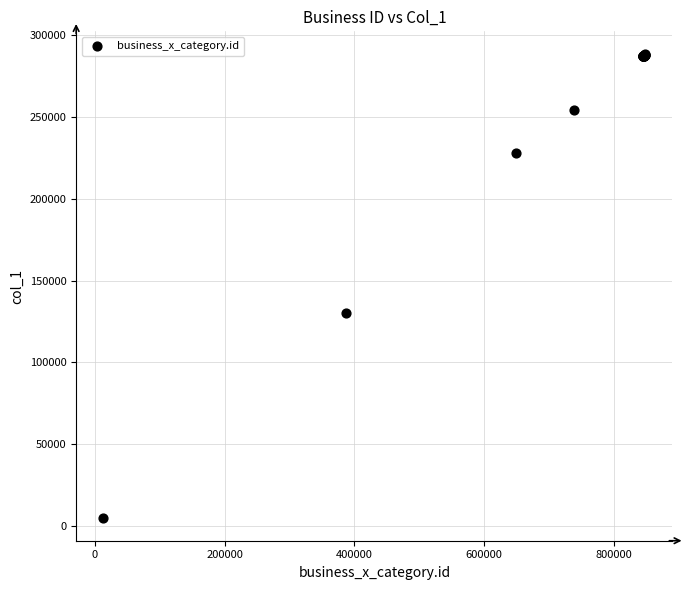

What Y value in the scatter plot is closest to 146646?

130229